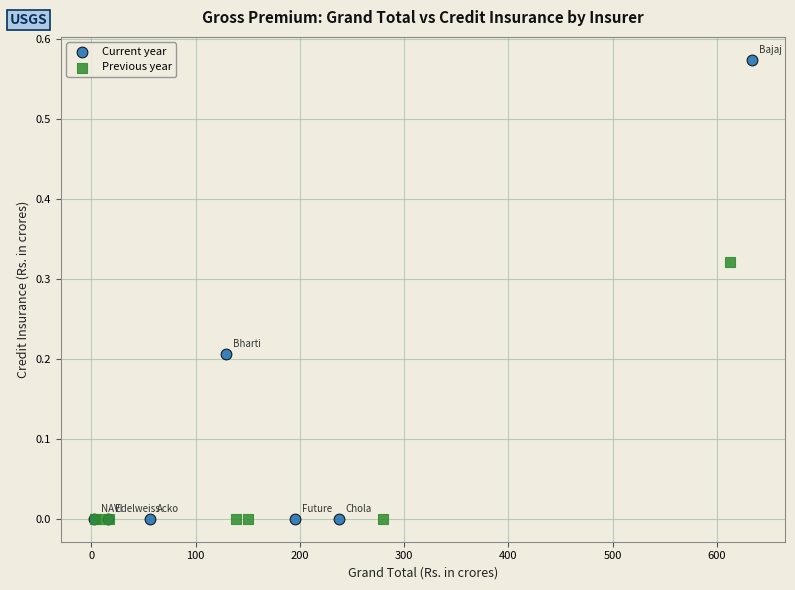

Which series reaches the maximum Y coordinate?

Current year